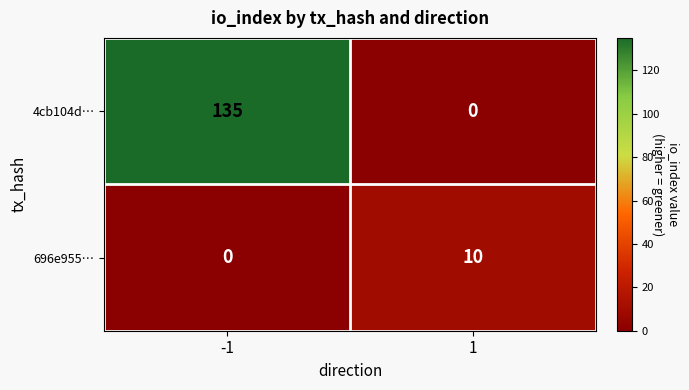

True or false: 696e955… has a value of 3 at 1.

False